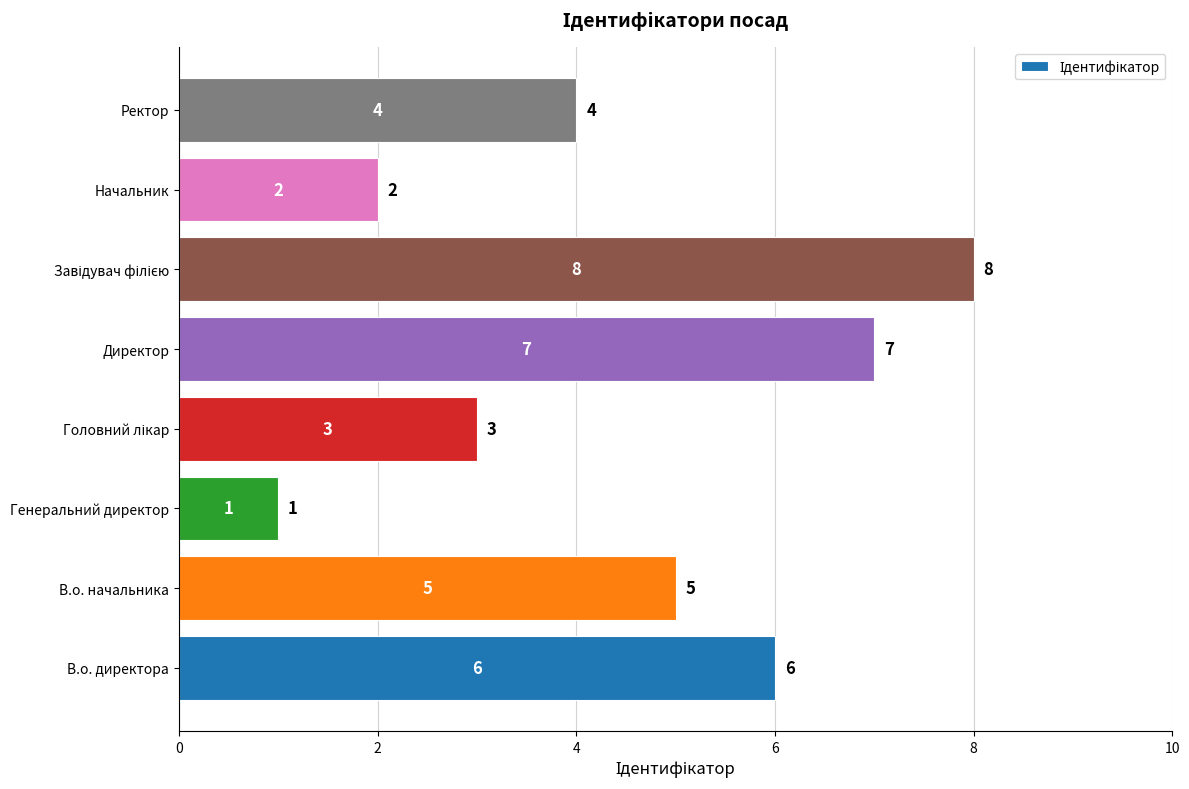

True or false: the data shows 7 at Директор.

True